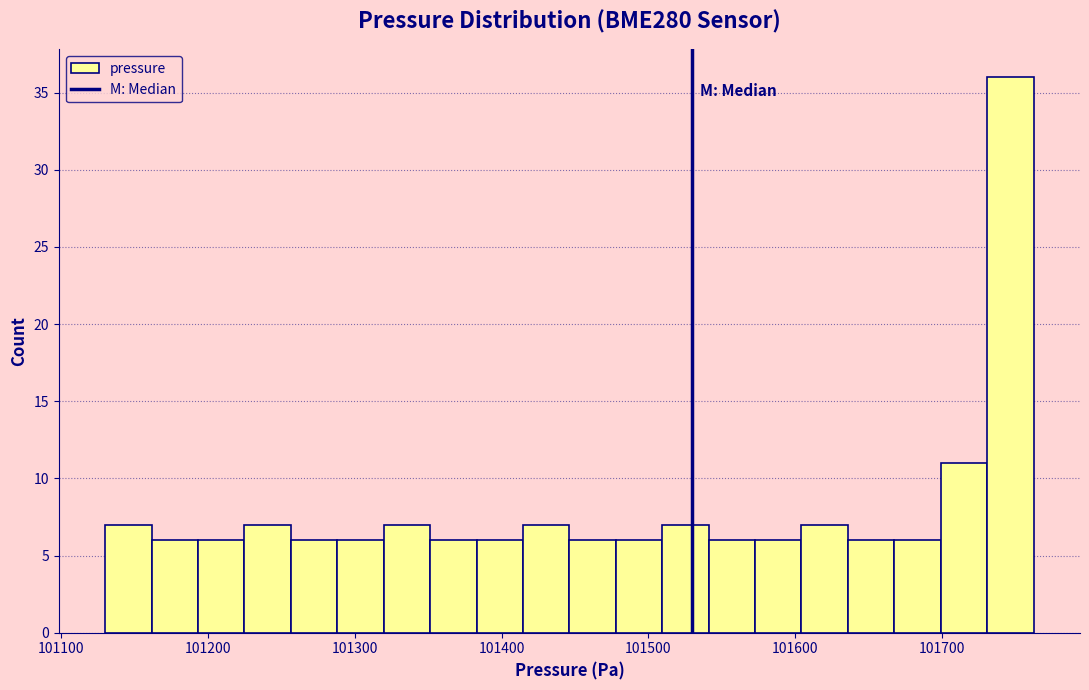

Read against the x-axis, roughly where is the centre of the tallest bar?

101750